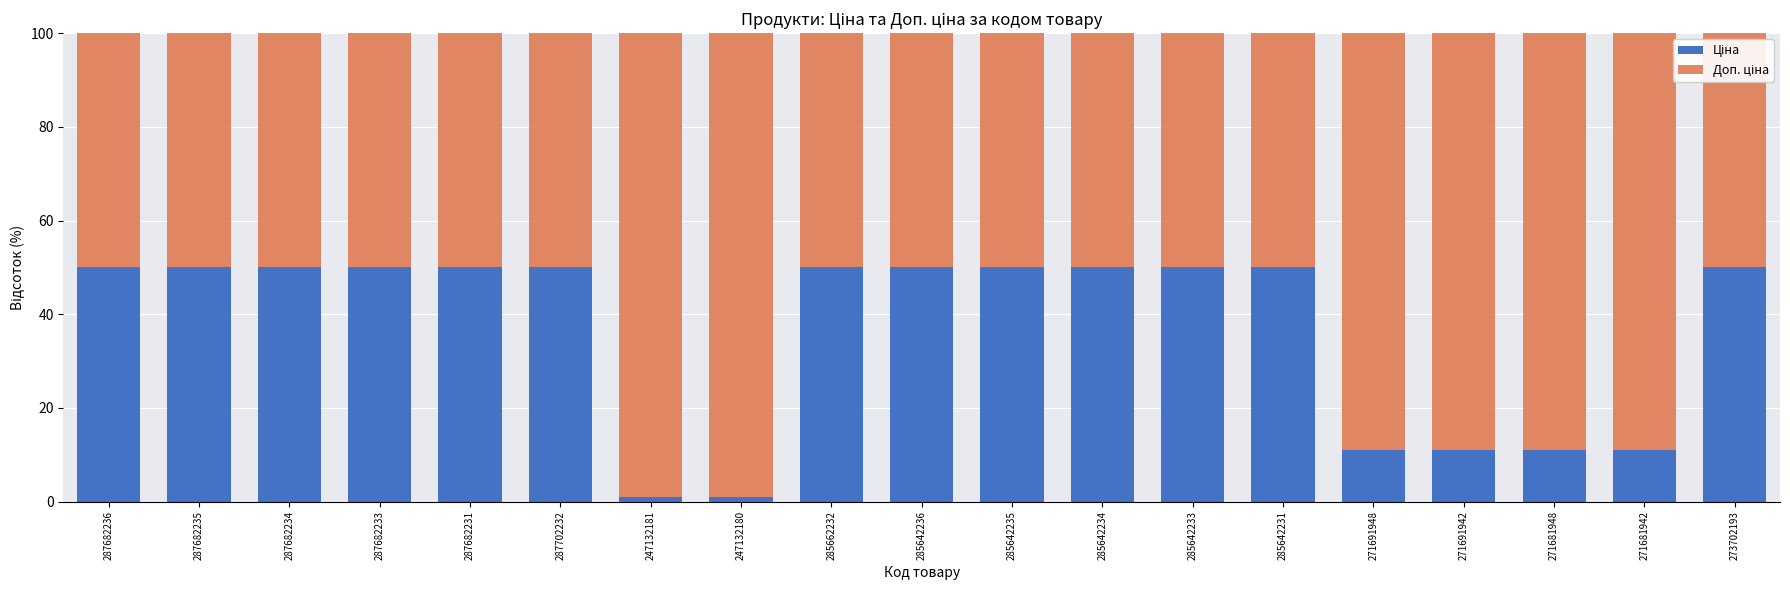

What is the total value across all series at 271691942?

100.0